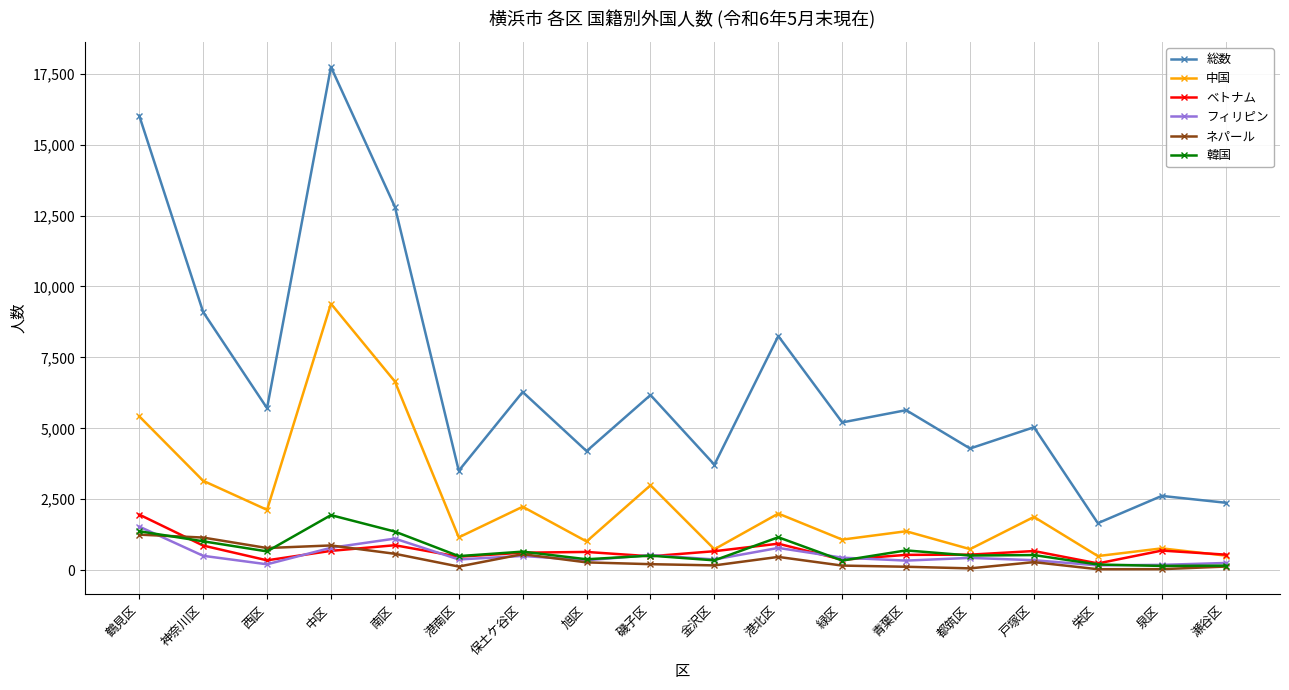

In フィリピン, how many points are higher than both neighbors (excluding endpoints)?

5